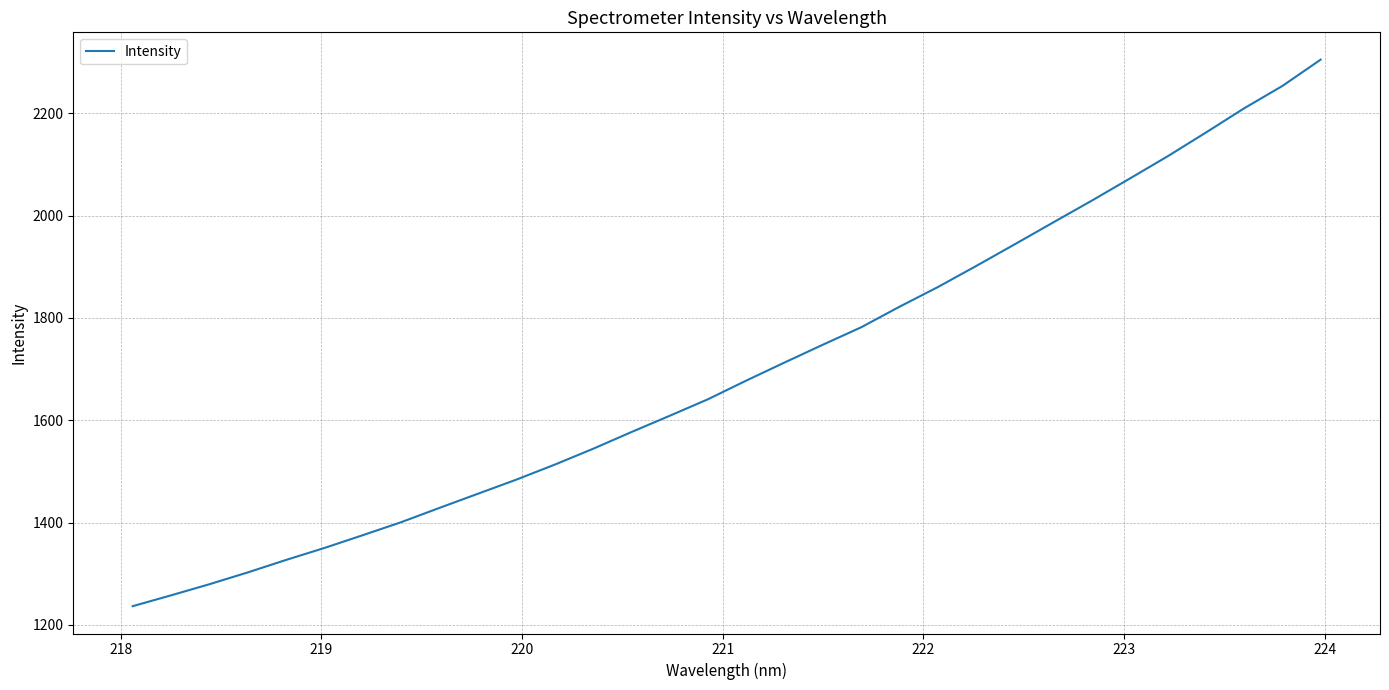

What is the difference between the maximum and minimum values?

1068.6